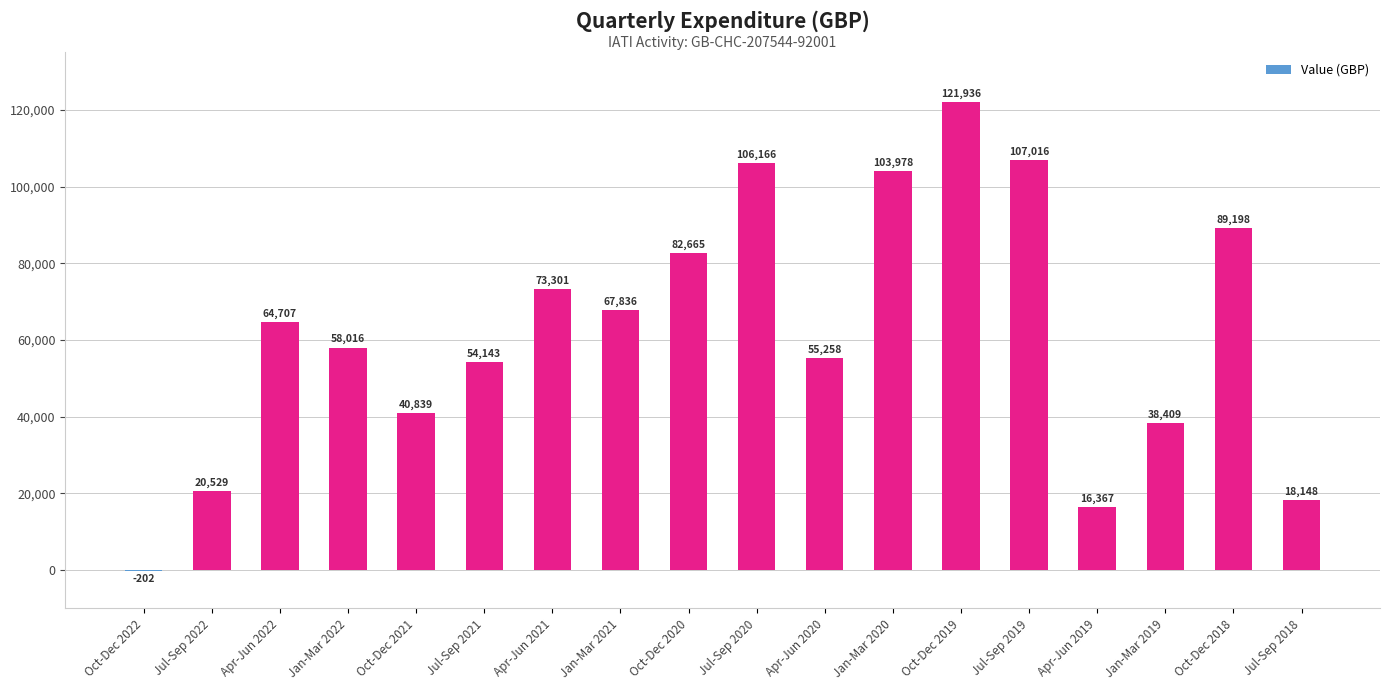

What is the maximum value shown in the chart?

121936